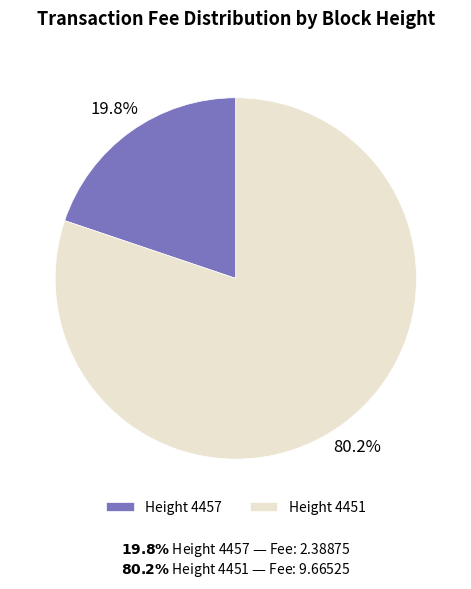

What portion of the pie excludes Height 4451?

19.8%